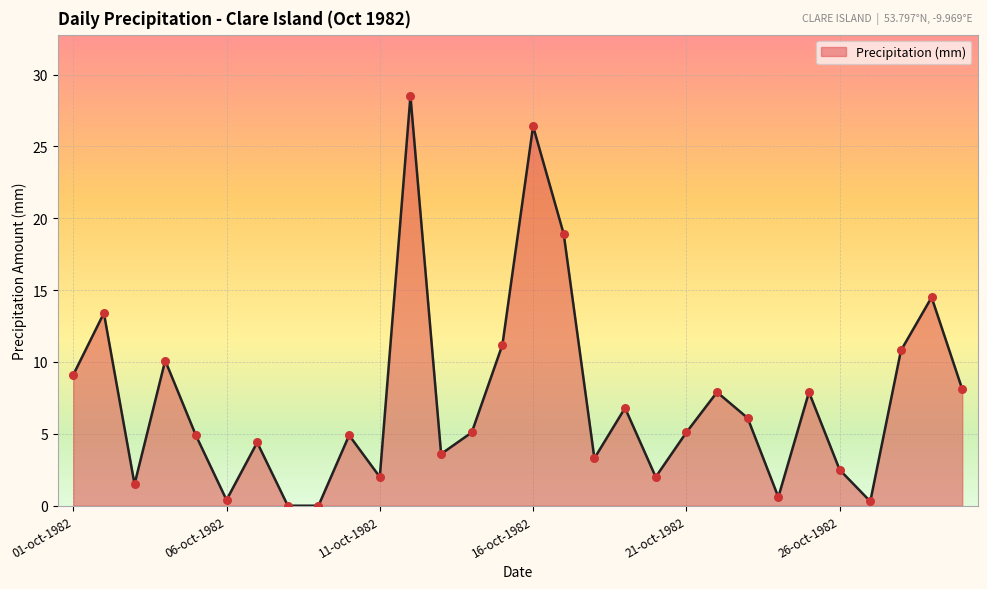

What is the maximum value shown in the chart?

28.5